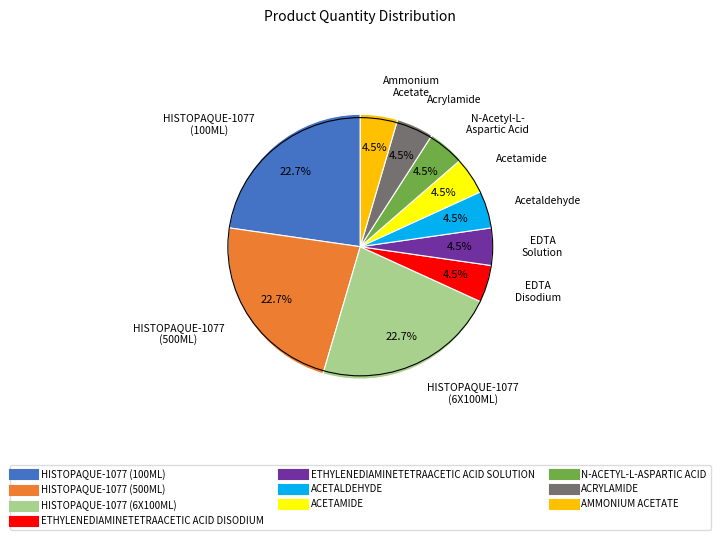

Do N-ACETYL-L-ASPARTIC ACID and ETHYLENEDIAMINETETRAACETIC ACID DISODIUM together represent more than half of the pie?

No